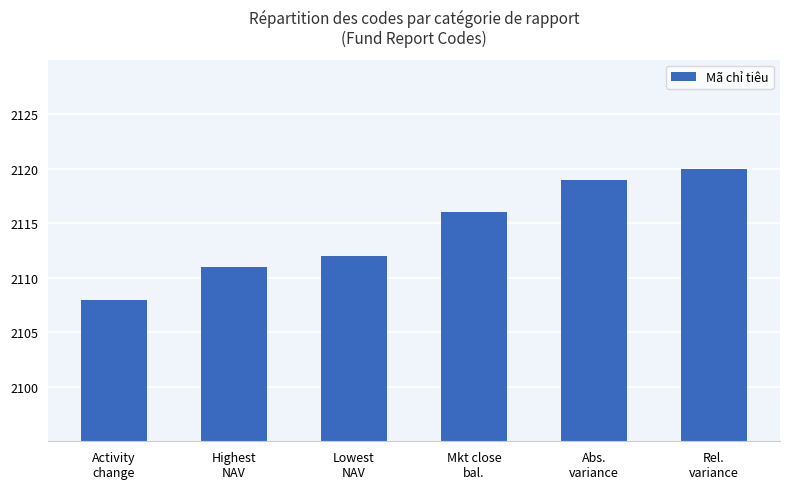

Reading left to right, list all the values displayed in this chart.

2108	2111	2112	2116	2119	2120